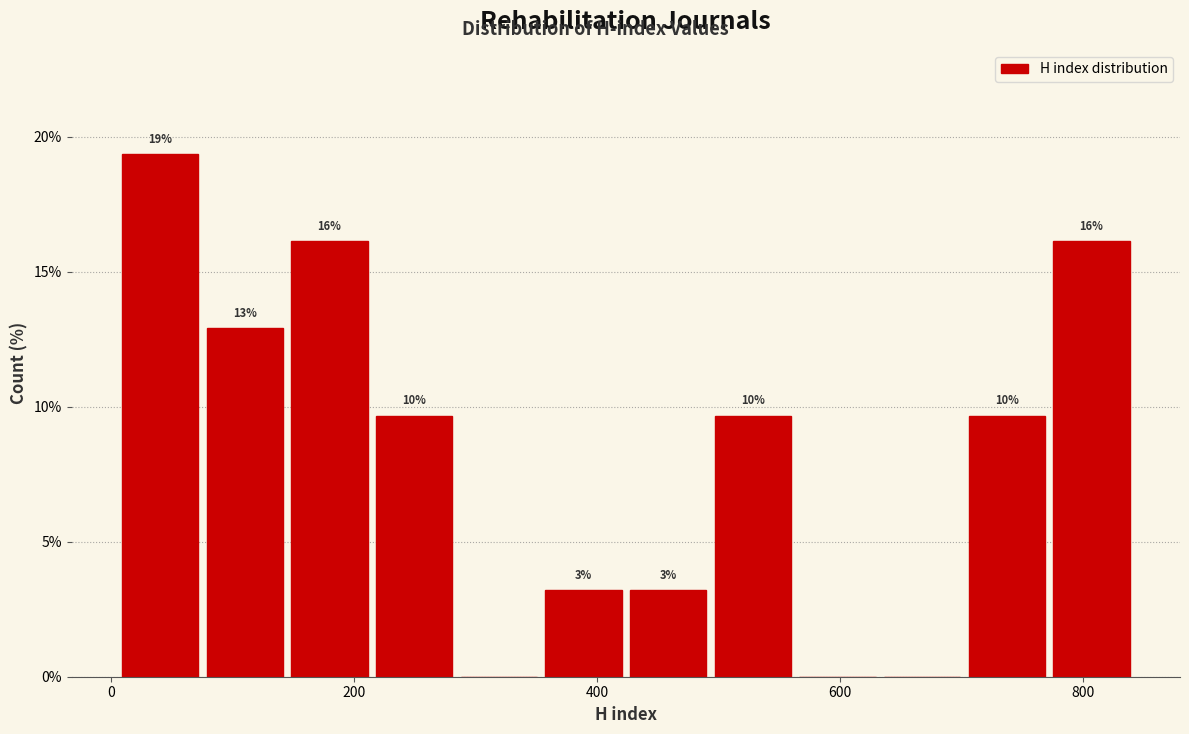

Around what value on the x-axis is the tallest bar? Give the approximate position of its centre, as read against the axis.

40